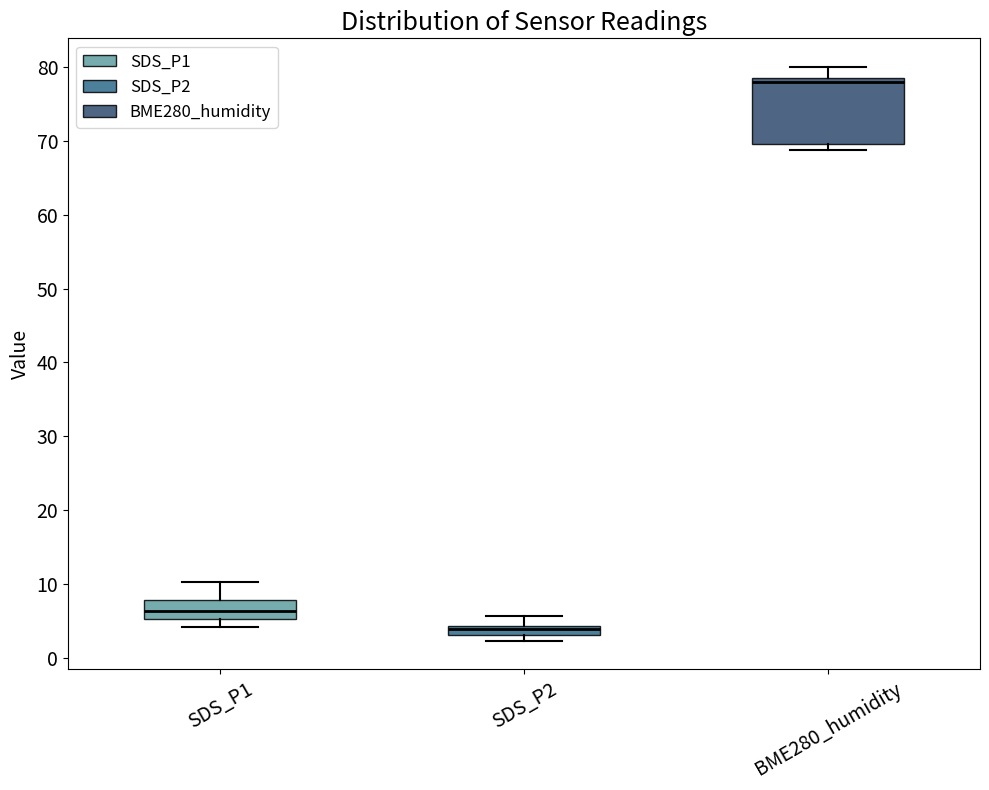

Comparing the boxes themselves (not the whiskers), which one is the tallest?

BME280_humidity